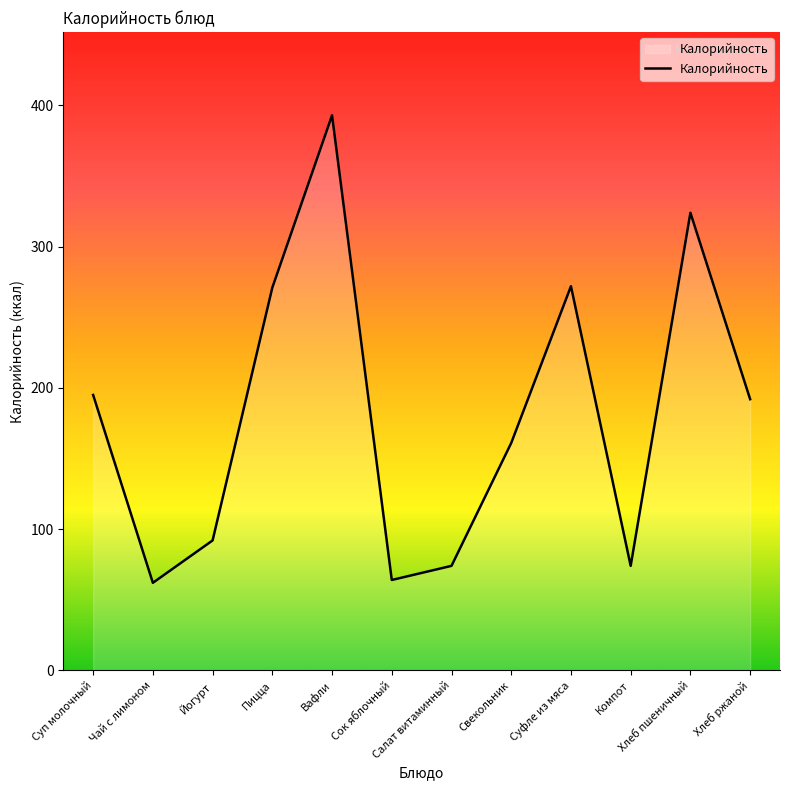

What position from the right is Йогурт?

10